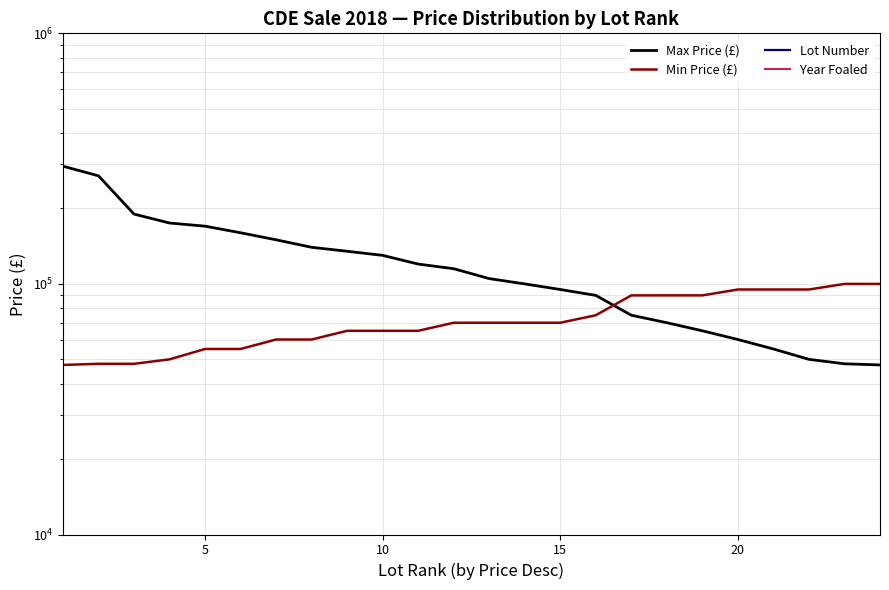

How many lines are shown in the chart?

4